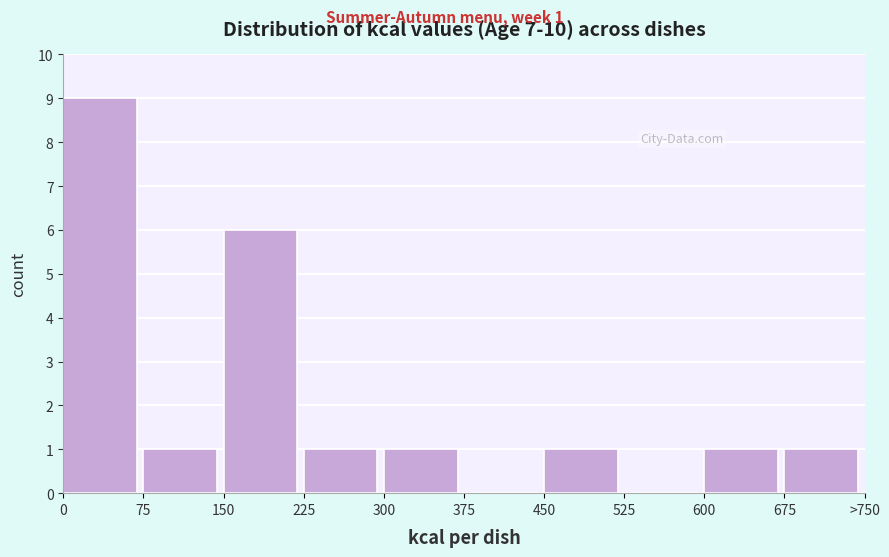

Reading left to right, list all the values displayed in this chart.

0=9	75=1	150=6	225=1	300=1	375=0	450=1	525=0	600=1	675=1